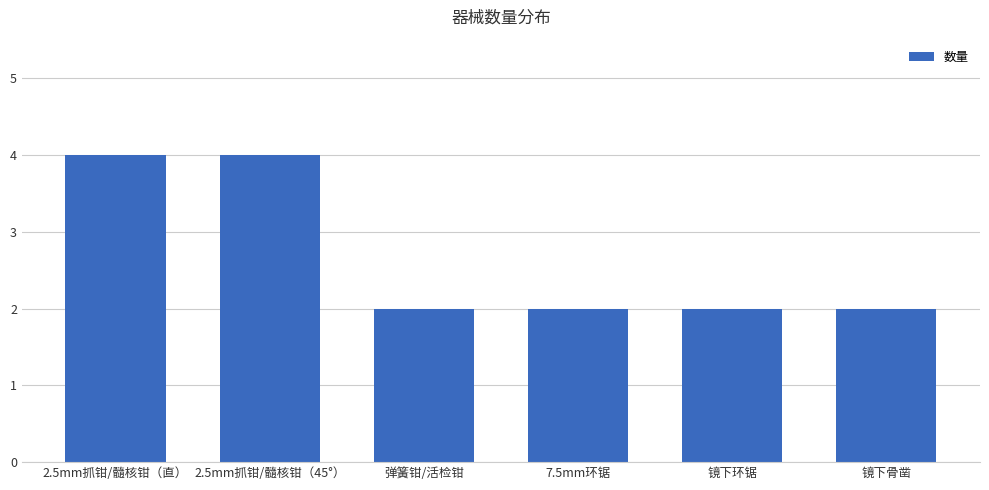

What is the difference between the second highest and second lowest values?

2